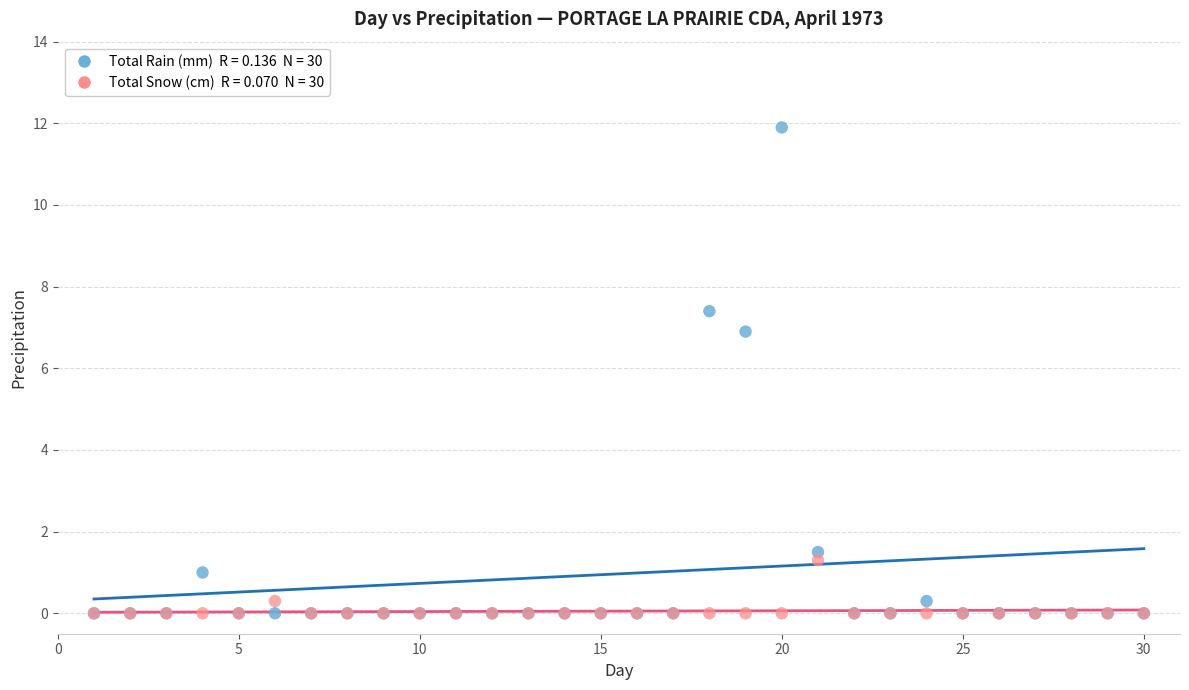

Across all series, what Y value is closest to 5?

6.9